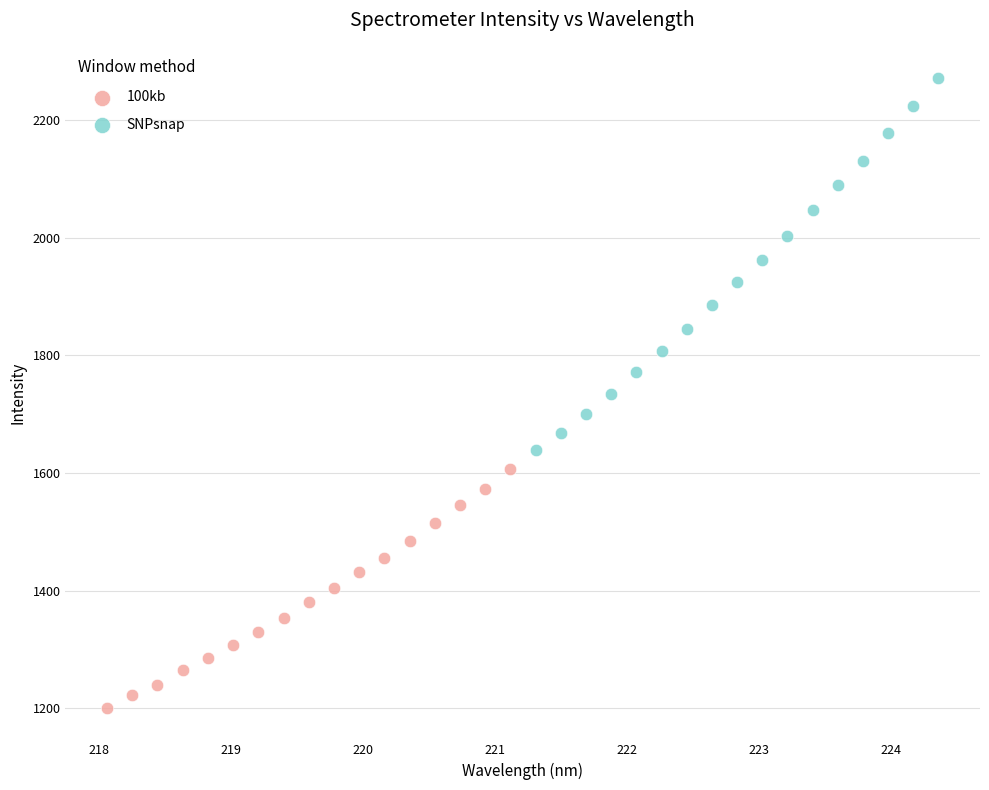

Which series reaches the maximum Y coordinate?

SNPsnap